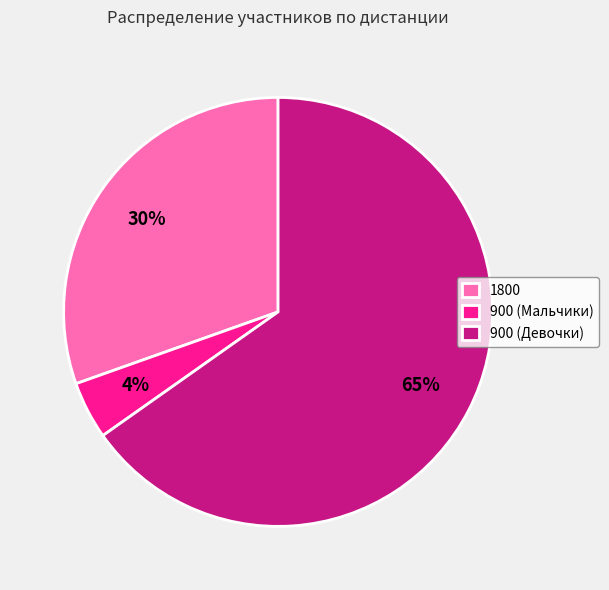

How many slices are in this pie chart?

3